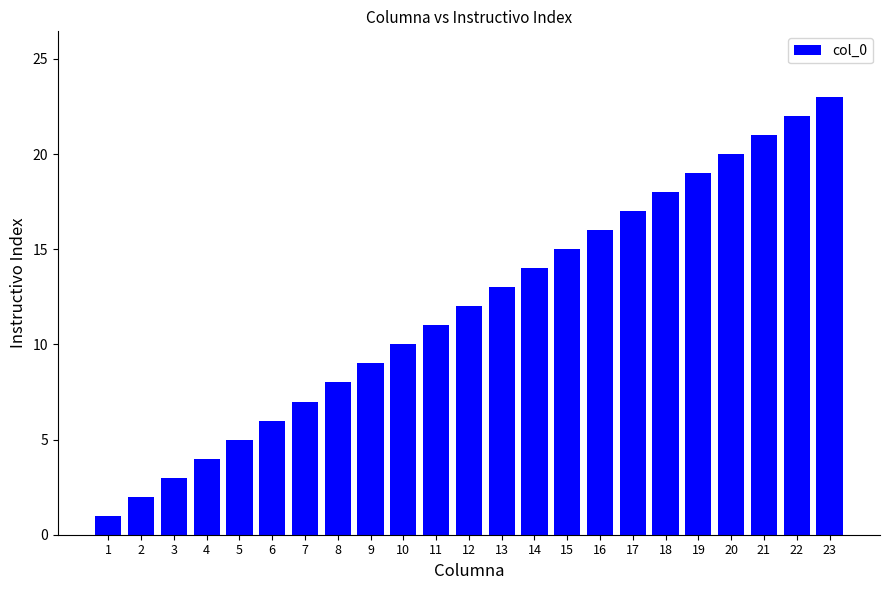

At which label is the value closest to 12?

12